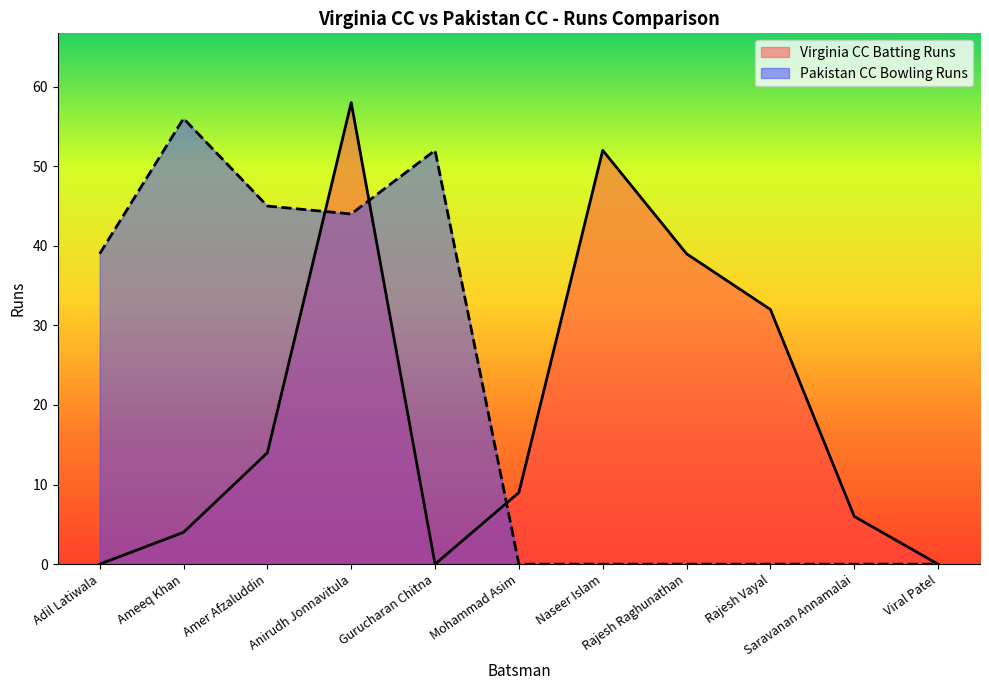

What is the difference between the highest and lowest values at Mohammad Asim?

9